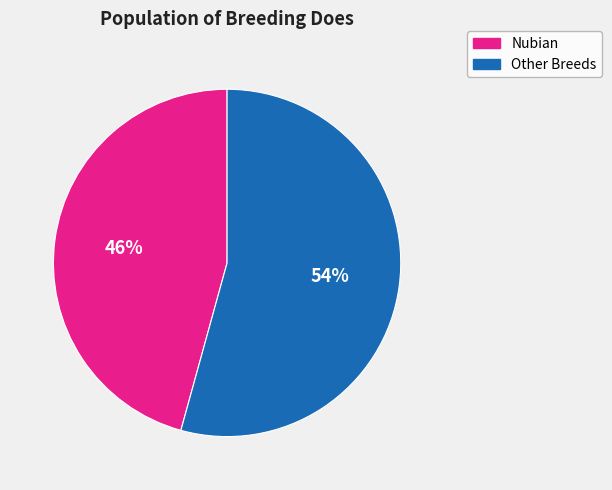

To the nearest percent, what is the average slice percentage?

50%